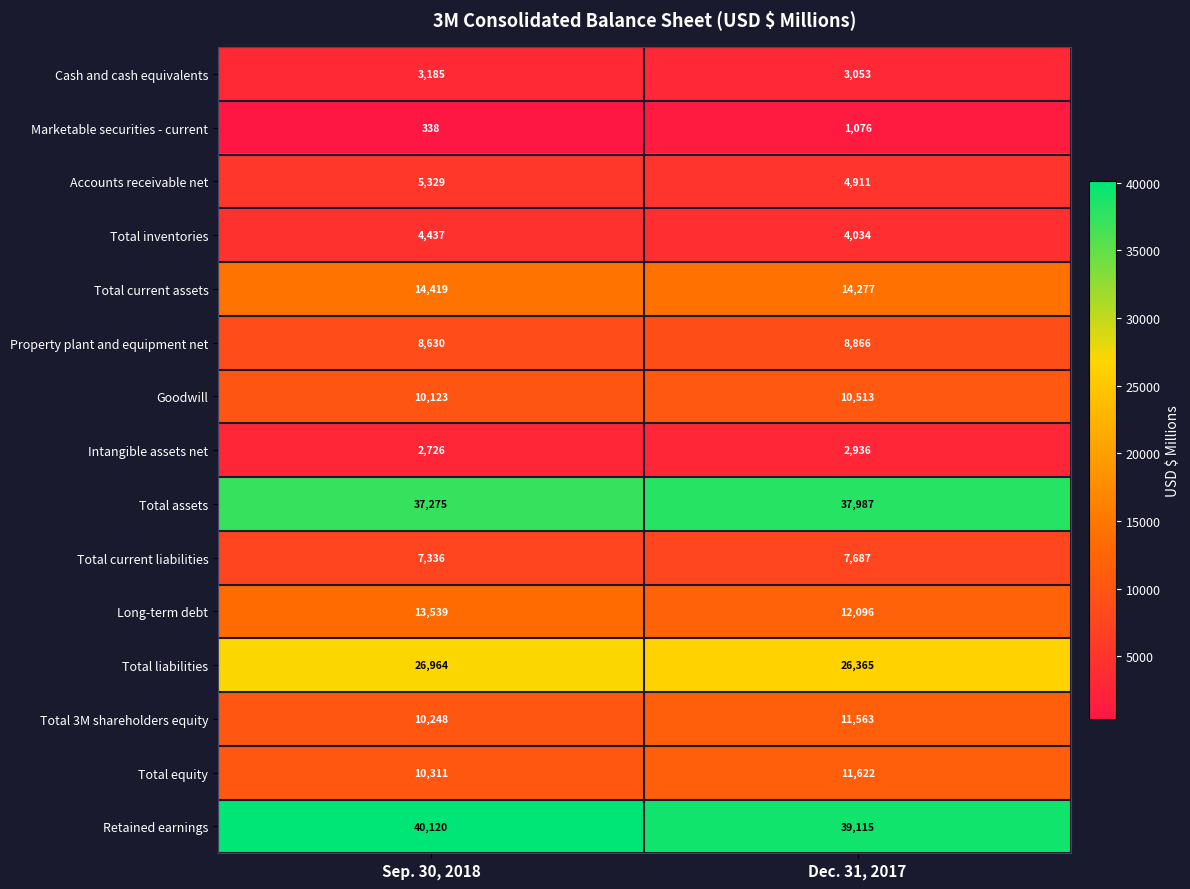

Reading right to left, transcribe all the data shown in this chart.

Cash and cash equivalents: Dec. 31, 2017=3053	Sep. 30, 2018=3185
Marketable securities - current: Dec. 31, 2017=1076	Sep. 30, 2018=338
Accounts receivable net: Dec. 31, 2017=4911	Sep. 30, 2018=5329
Total inventories: Dec. 31, 2017=4034	Sep. 30, 2018=4437
Total current assets: Dec. 31, 2017=14277	Sep. 30, 2018=14419
Property plant and equipment net: Dec. 31, 2017=8866	Sep. 30, 2018=8630
Goodwill: Dec. 31, 2017=10513	Sep. 30, 2018=10123
Intangible assets net: Dec. 31, 2017=2936	Sep. 30, 2018=2726
Total assets: Dec. 31, 2017=37987	Sep. 30, 2018=37275
Total current liabilities: Dec. 31, 2017=7687	Sep. 30, 2018=7336
Long-term debt: Dec. 31, 2017=12096	Sep. 30, 2018=13539
Total liabilities: Dec. 31, 2017=26365	Sep. 30, 2018=26964
Total 3M shareholders equity: Dec. 31, 2017=11563	Sep. 30, 2018=10248
Total equity: Dec. 31, 2017=11622	Sep. 30, 2018=10311
Retained earnings: Dec. 31, 2017=39115	Sep. 30, 2018=40120